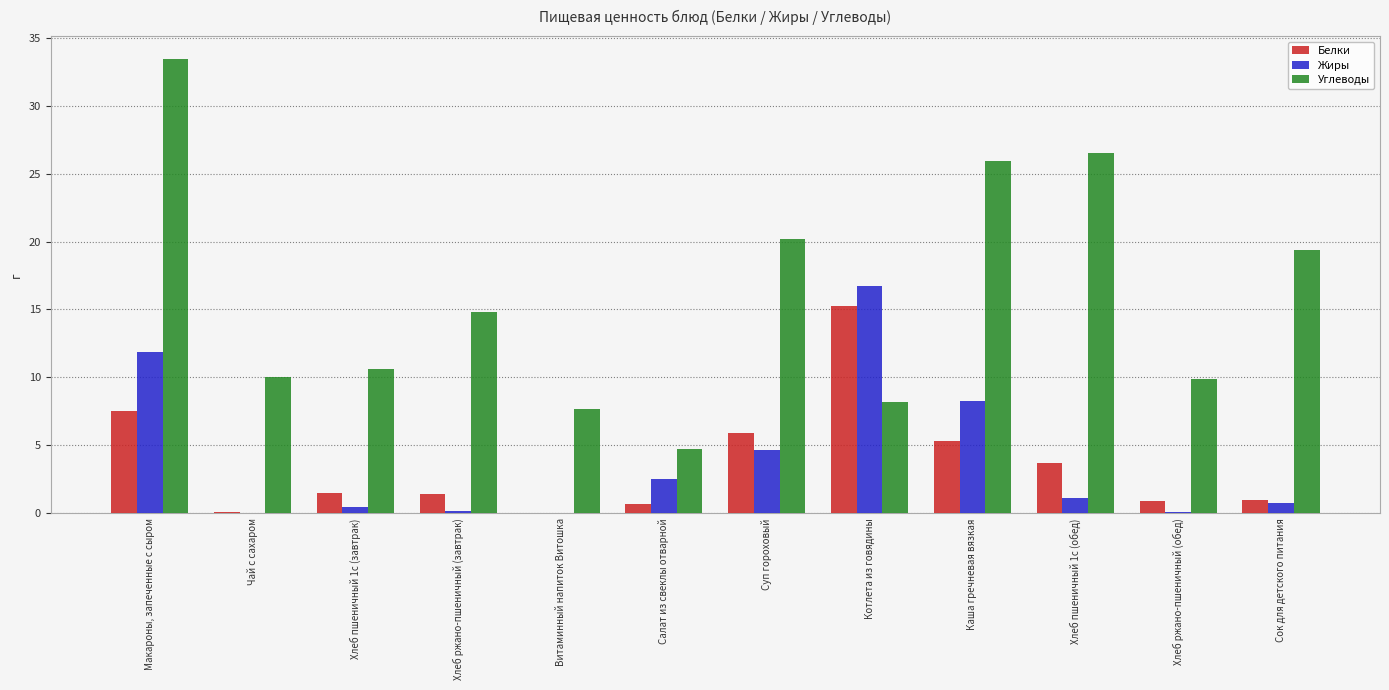

Which series has the widest spread of values?

Углеводы